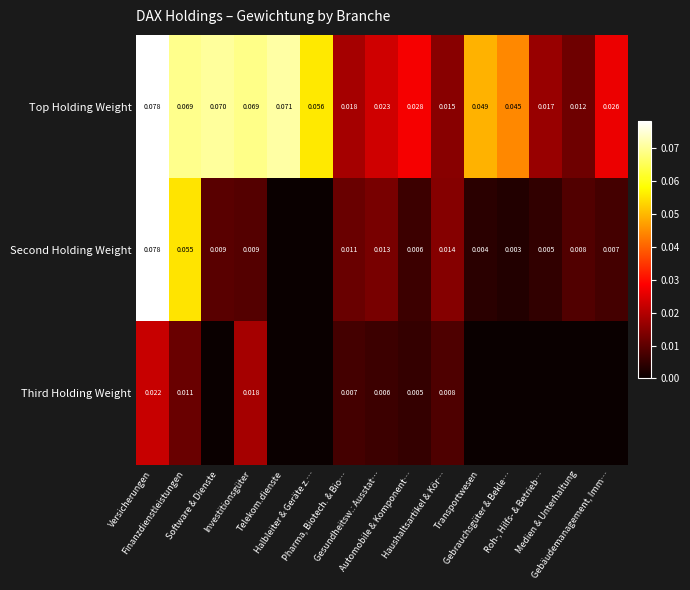

Between Gesundheitsw.: Ausstat… and Investitionsgüter, which is larger?

Investitionsgüter